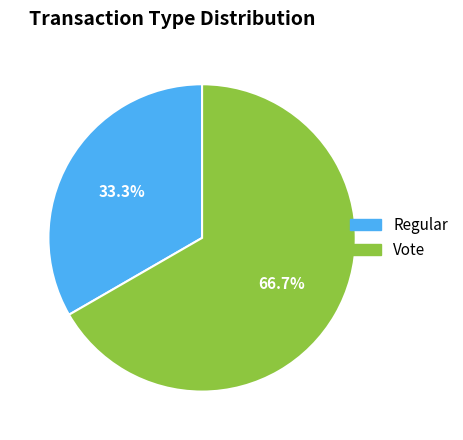

Is it true that Vote is 67% of the pie?

True